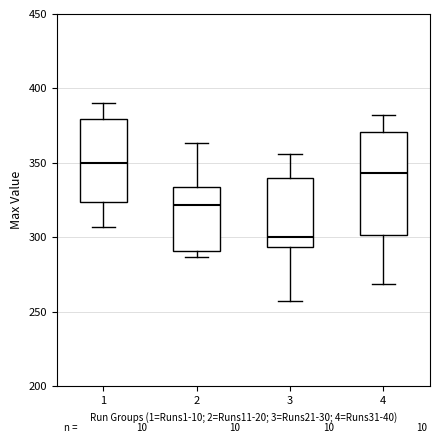

Reading left to right, transcribe this box plot: for each box, give where its median line is, the range the box spans, and where its two whiskers end, as read against the y-axis. The values are not printed on the chart, so give them approximately, as read against the axis.

1: median 350, box 325 to 380, whiskers 305 to 390
2: median 320, box 290 to 335, whiskers 285 to 365
3: median 300, box 295 to 340, whiskers 255 to 355
4: median 345, box 300 to 370, whiskers 270 to 380